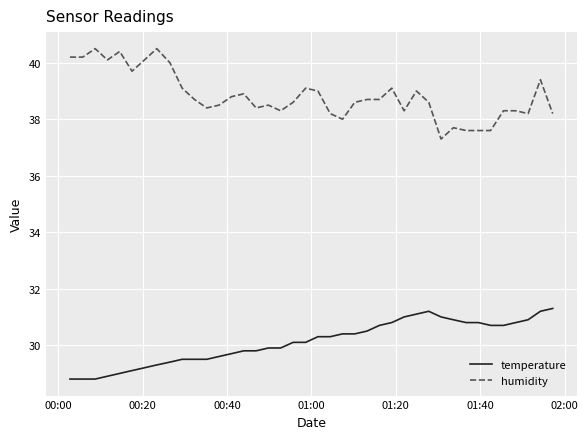

List the series in order of their peak value, highest first.

humidity, temperature